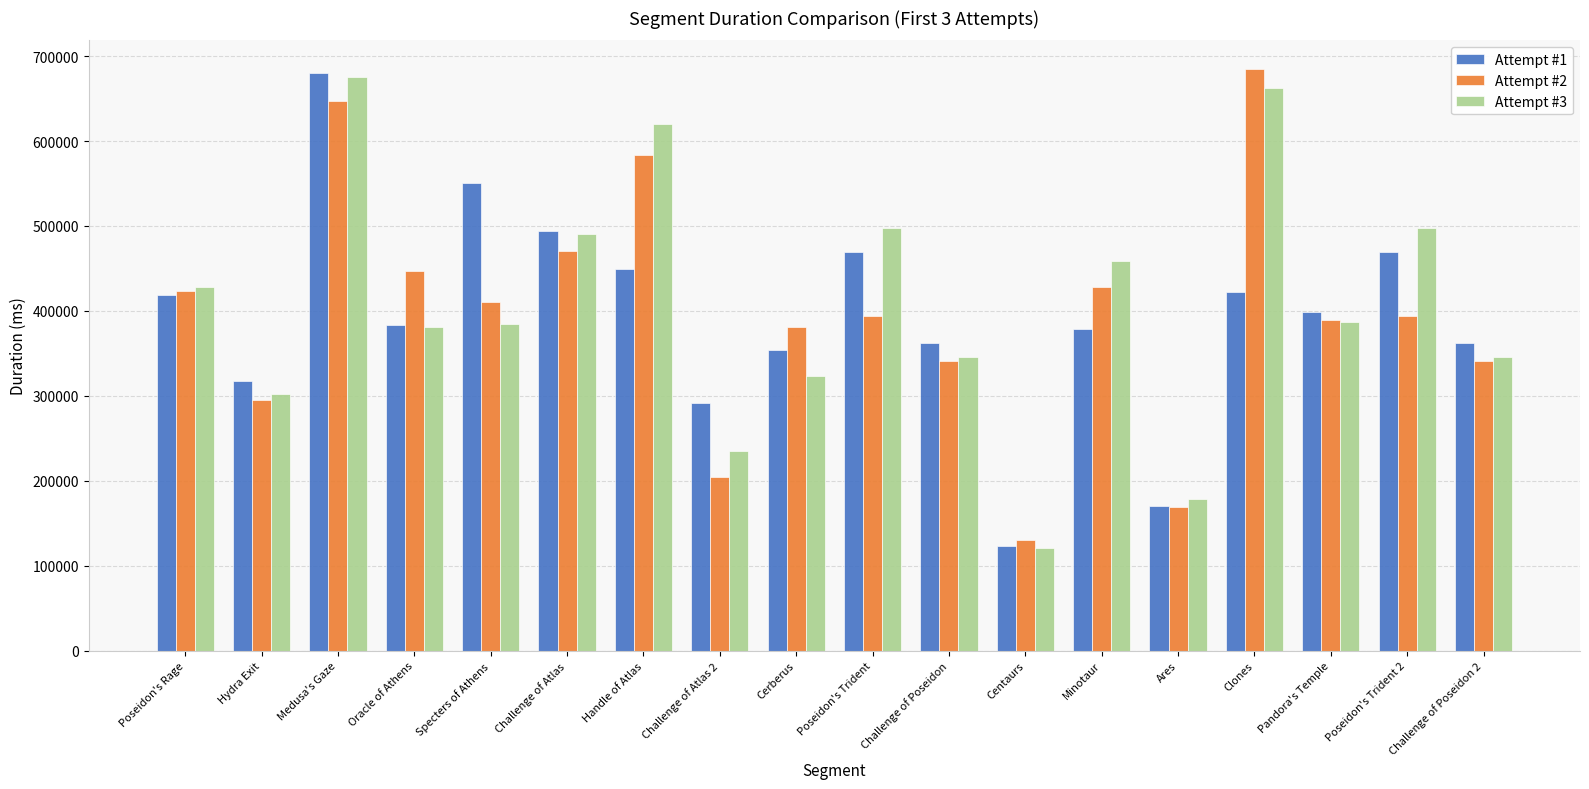

The Attempt #1 series shows 383358 at Oracle of Athens. True or false?

True